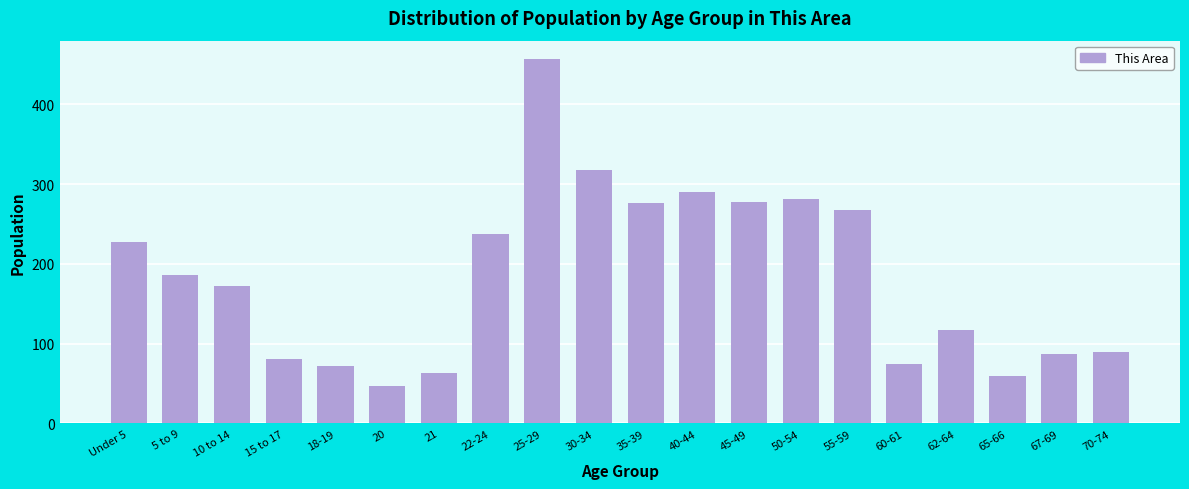

What is the sum of all values?

3679